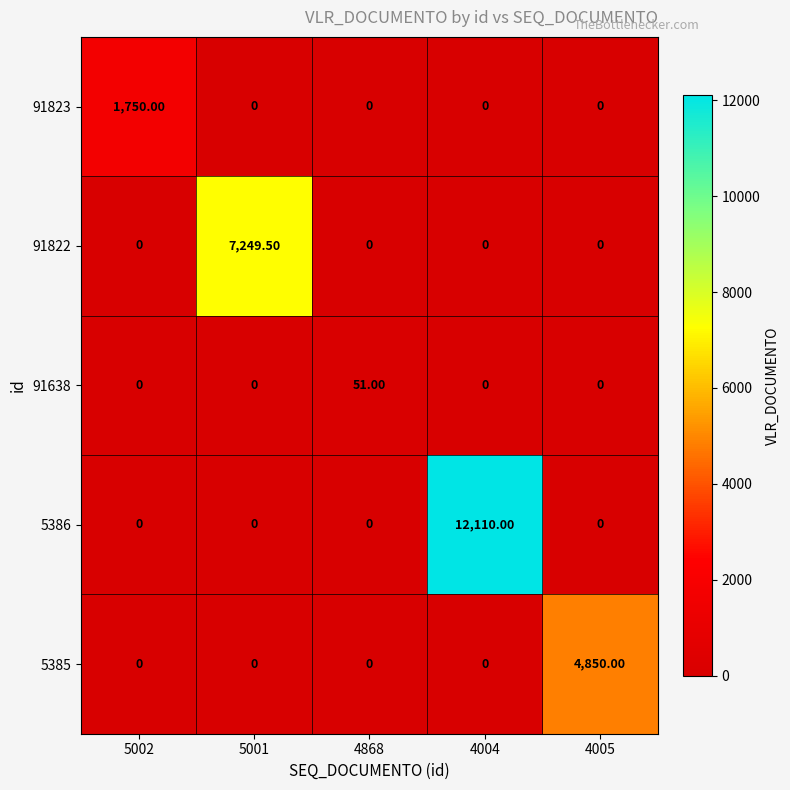

Which series changed the most between 5001 and 4868?

91822